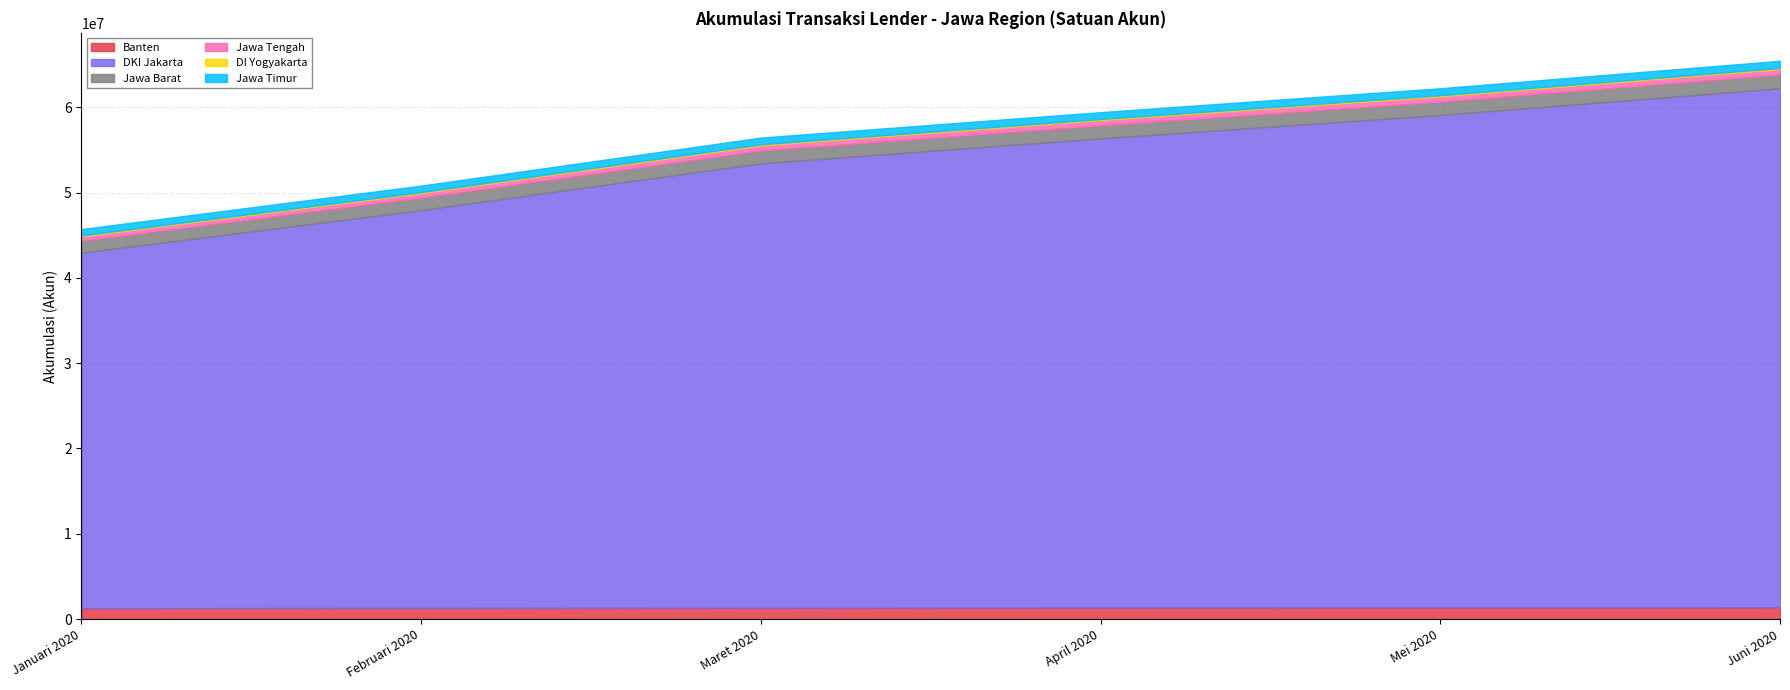

What is the difference between the second highest and second lowest values in the April 2020 series?

909675